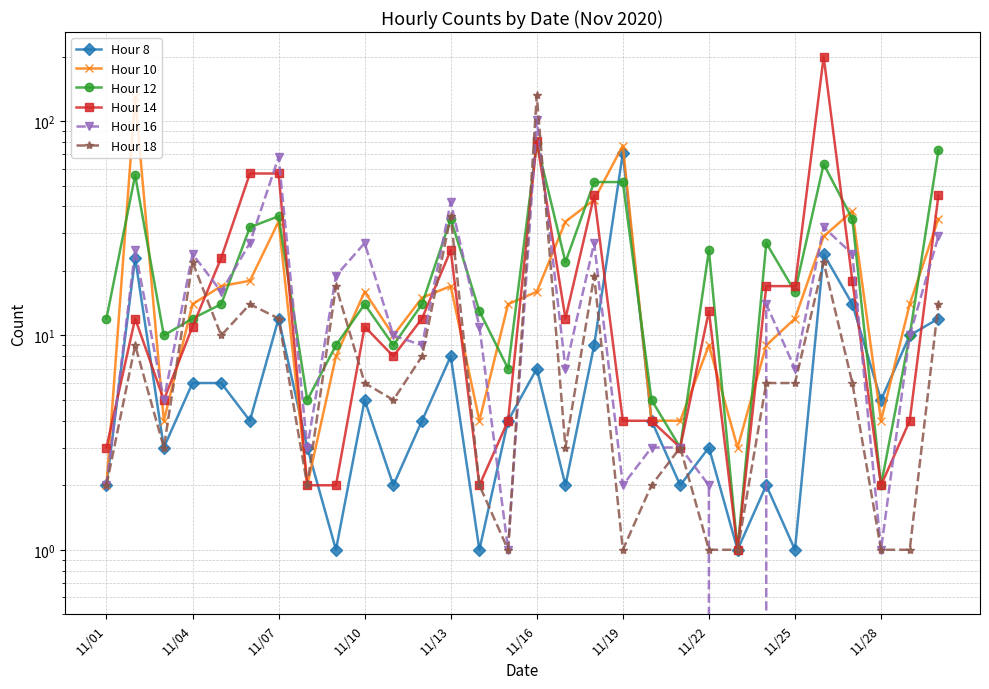

In Hour 14, how many points are lower than both neighbors (excluding endpoints)?

7